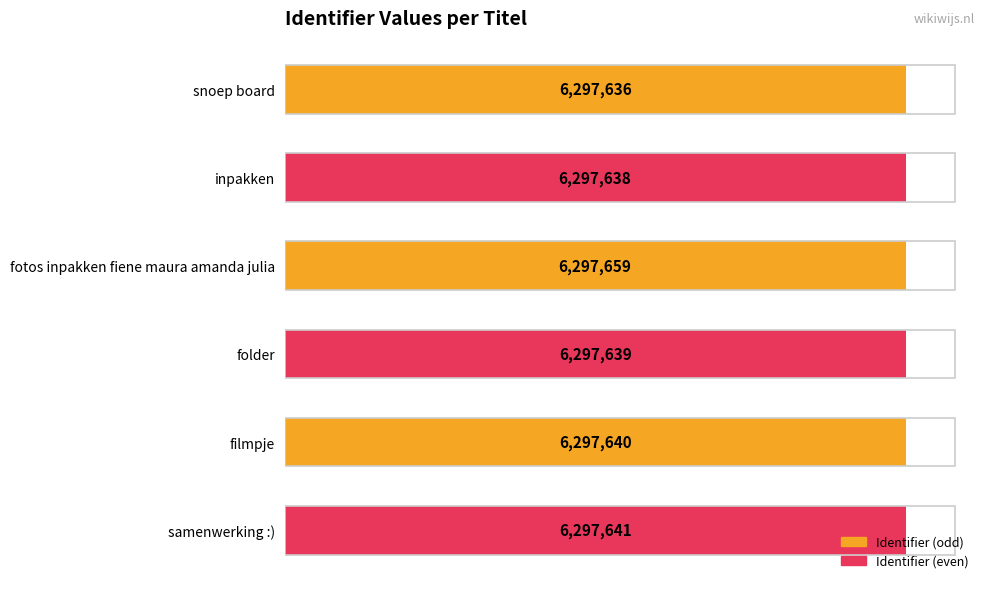

True or false: the data shows 6297659 at fotos inpakken fiene maura amanda julia.

True